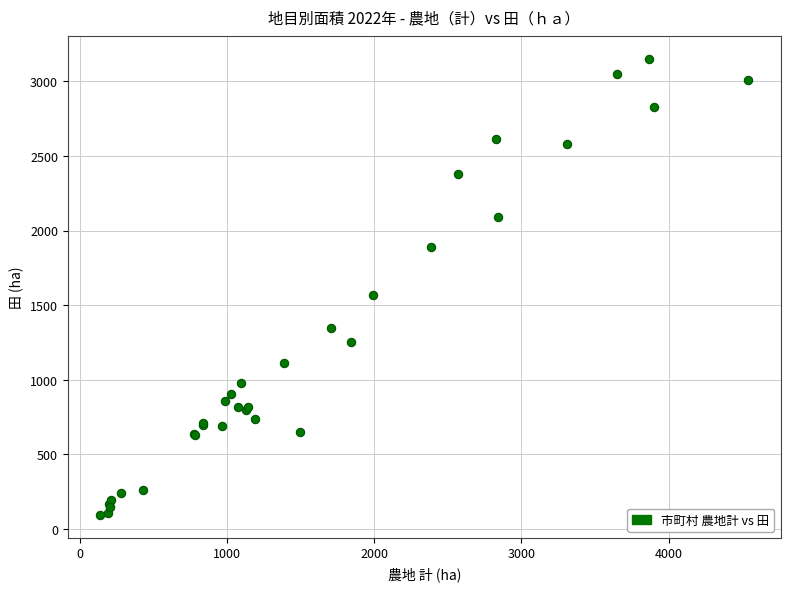

What Y value in the scatter plot is closest to 1621?

1570